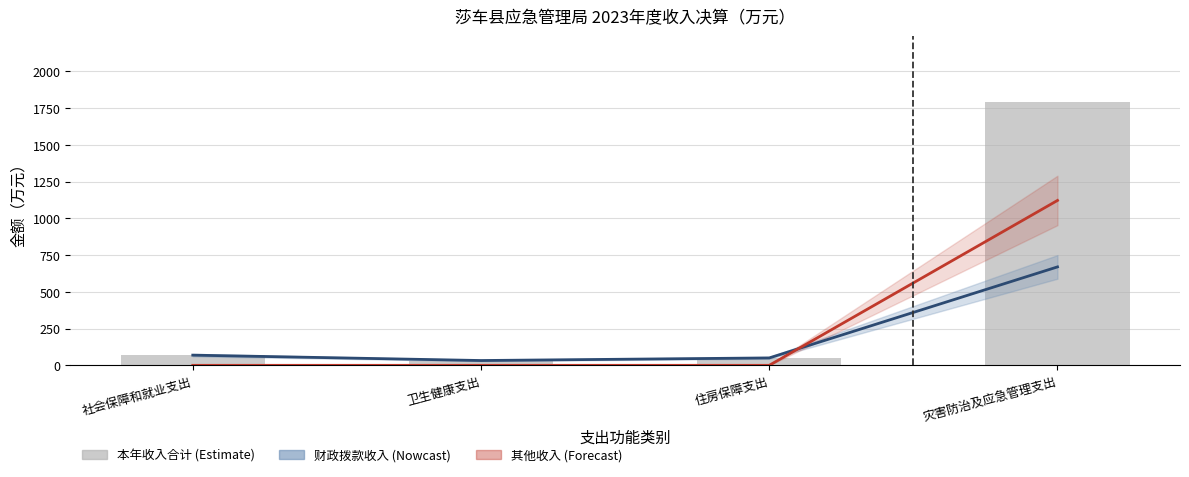

Reading right to left, list all the values displayed in this chart.

财政拨款收入: 灾害防治及应急管理支出=669.6	住房保障支出=50.4	卫生健康支出=32.6	社会保障和就业支出=69.3
其他收入: 灾害防治及应急管理支出=1121.7	住房保障支出=0.0	卫生健康支出=0.0	社会保障和就业支出=0.0
本年收入合计: 灾害防治及应急管理支出=1791.3	住房保障支出=50.4	卫生健康支出=32.6	社会保障和就业支出=69.3